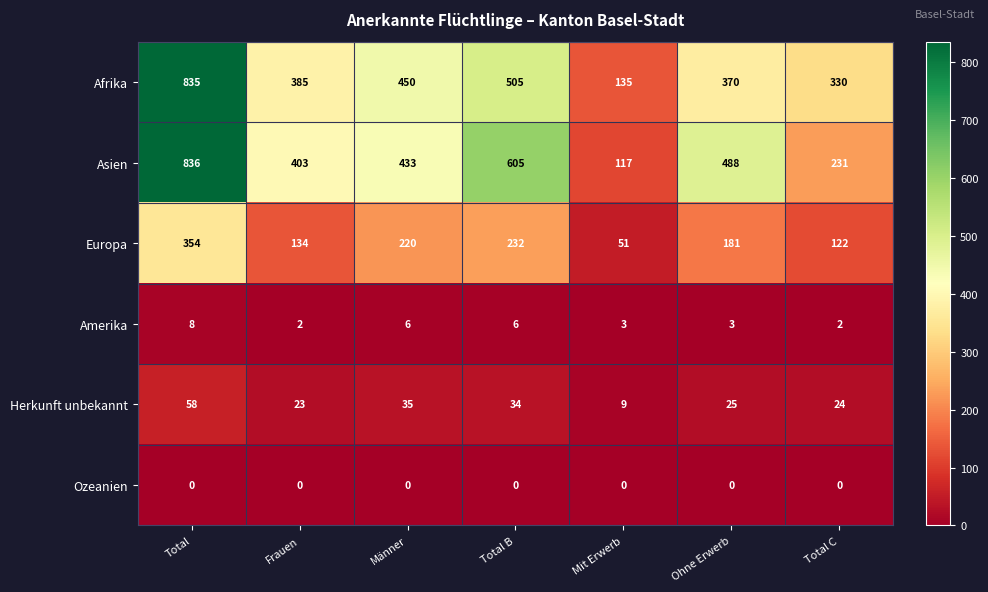

What is the approximate value of Asien at Total B, to the nearest 100?

600